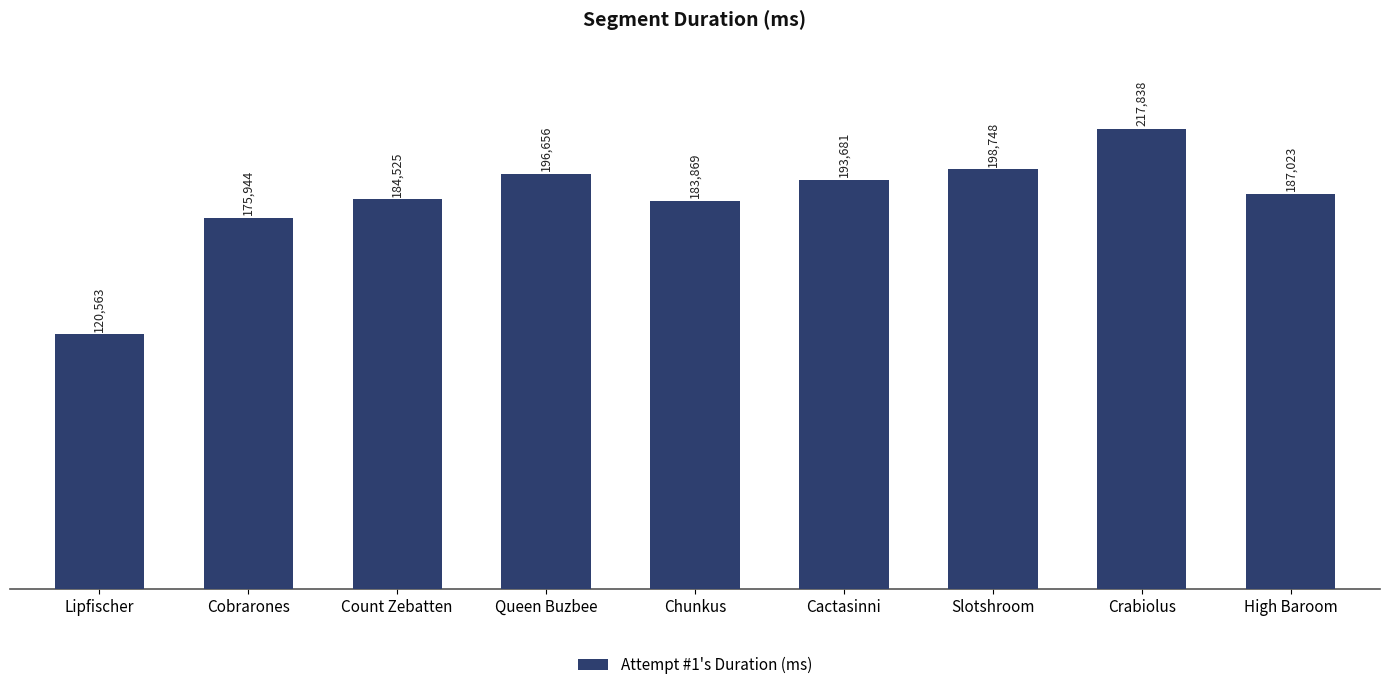

What is the ratio of the value at Chunkus to the value at Lipfischer?

1.5